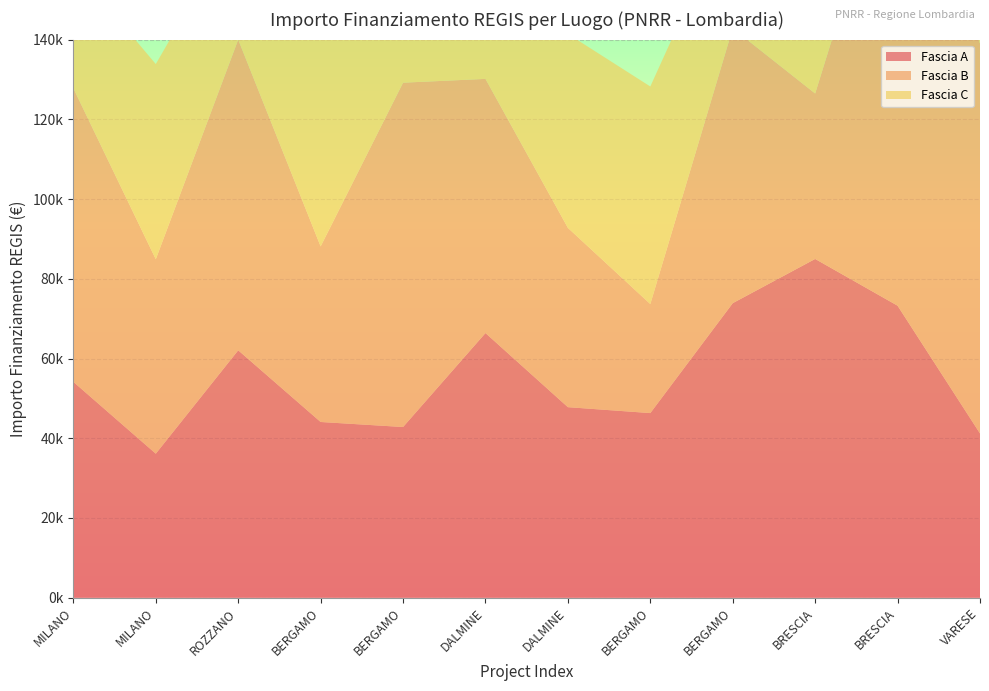

Reading left to right, transcribe all the data shown in this chart.

Fascia A: 54144.9	36123.8	62062.4	44080.6	42816.5	66393.6	47794.5	46312.5	73886.6	84977.9	73250.1	41196.6
Fascia B: 73636.1	48776.3	77926.5	44036.1	86371.0	63747.5	44978.7	27342.9	68925.6	41496.0	119783.4	97812.0
Fascia C: 30558.8	48957.9	29640.7	52455.4	51504.7	48200.6	48646.7	54577.6	30978.2	70077.9	38513.5	25842.4